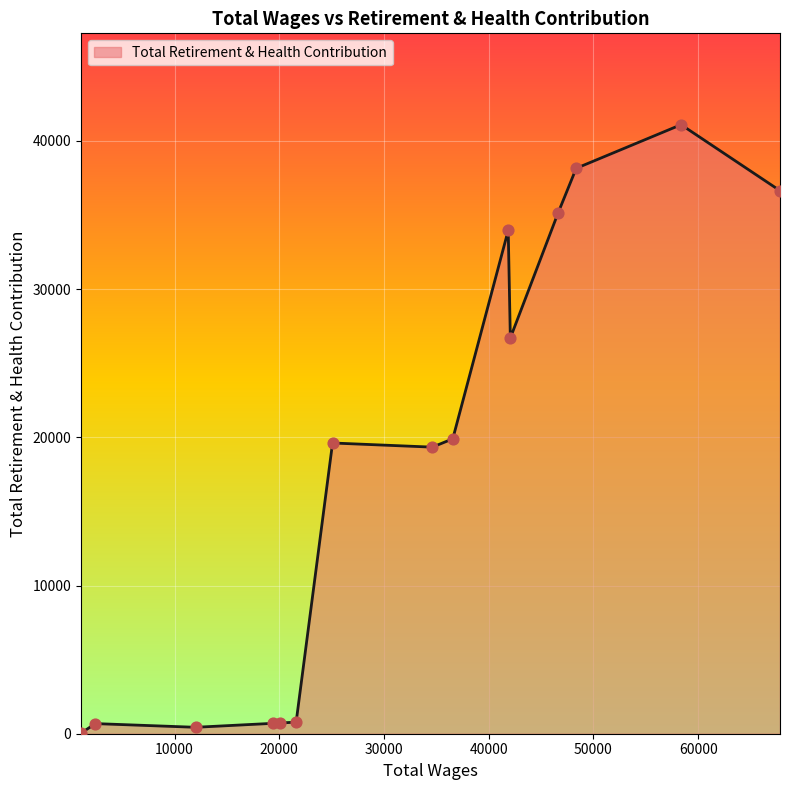

What is the difference between the maximum and minimum values?

41055